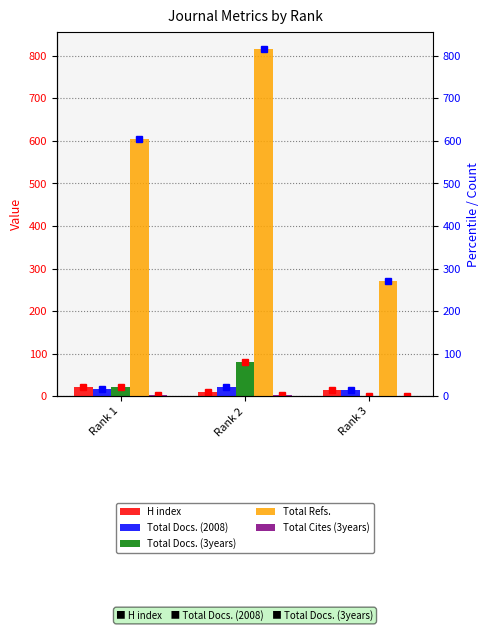

What is the sum of the H index values at Rank 3 and Rank 2?

24